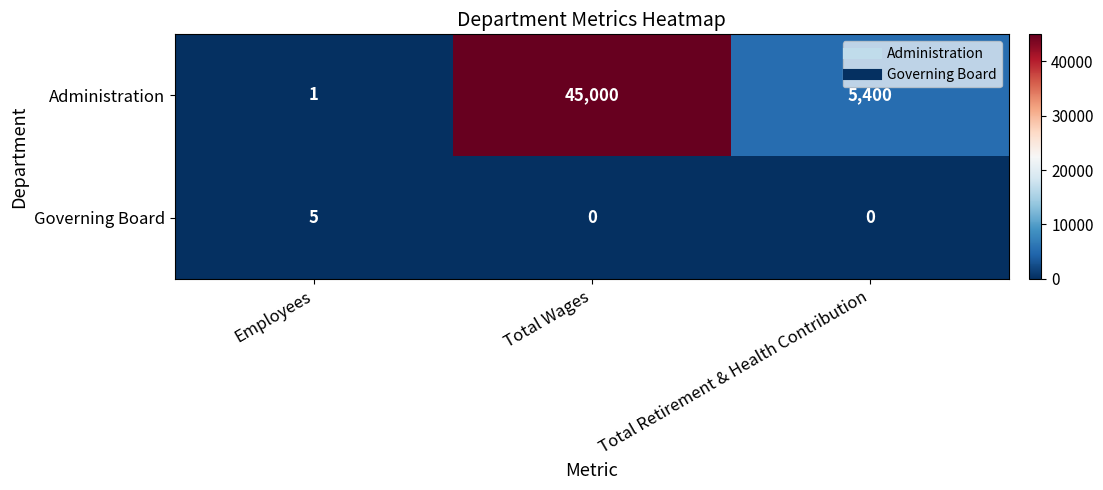

Is it true that Governing Board equals 0 at Total Retirement & Health Contribution?

True